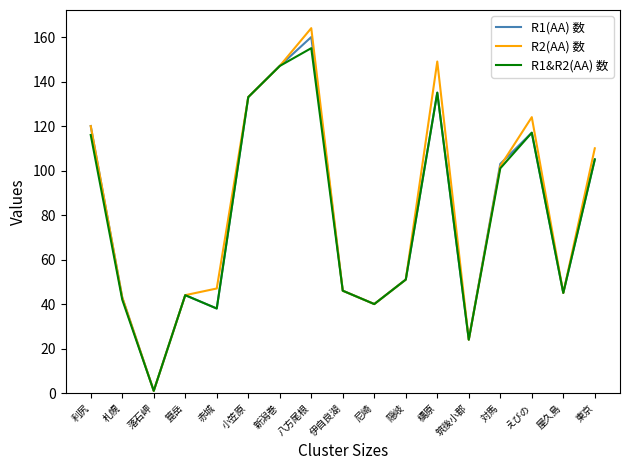

What is the average value of the R1&R2(AA) 数 series?

79